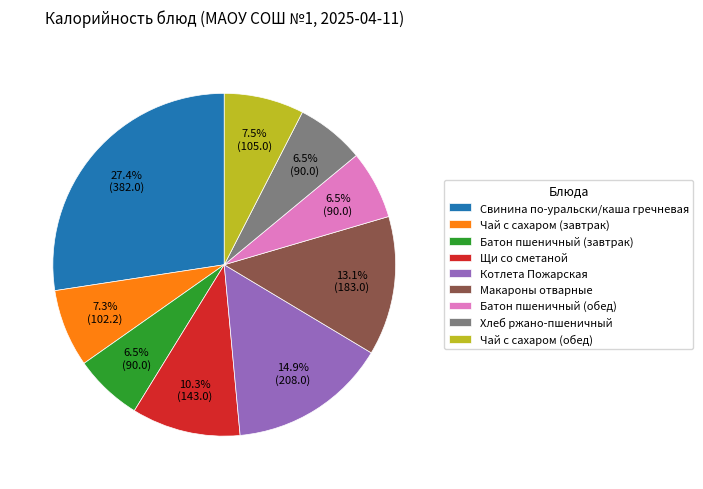

Which has a higher value, Чай с сахаром (обед) or Батон пшеничный (обед)?

Чай с сахаром (обед)